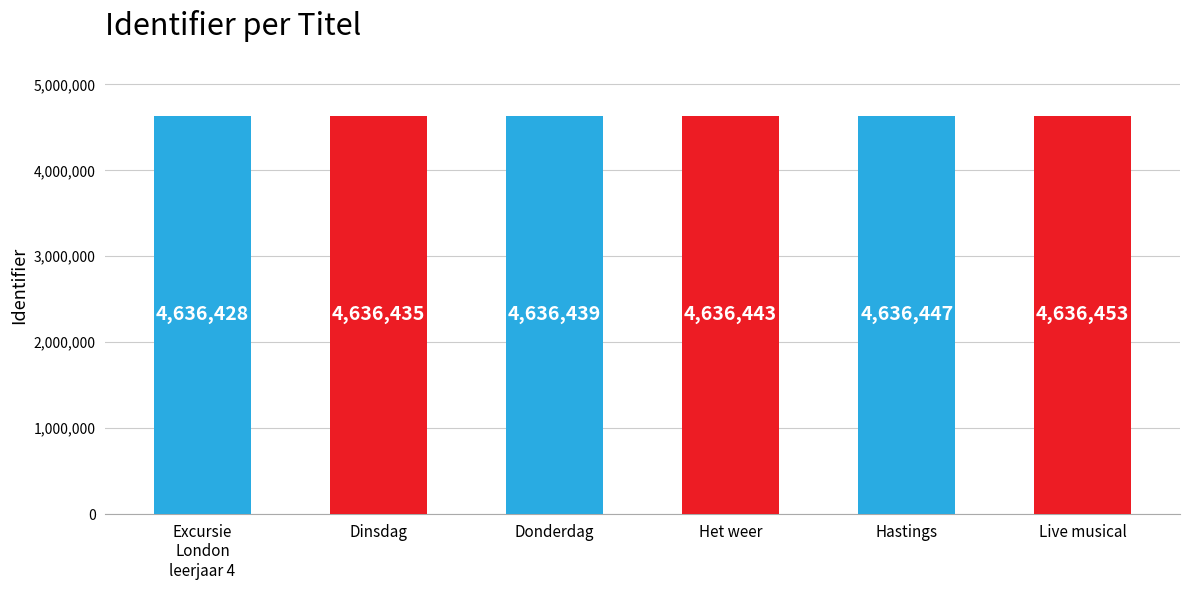

The value at Donderdag is 4636439. True or false?

True